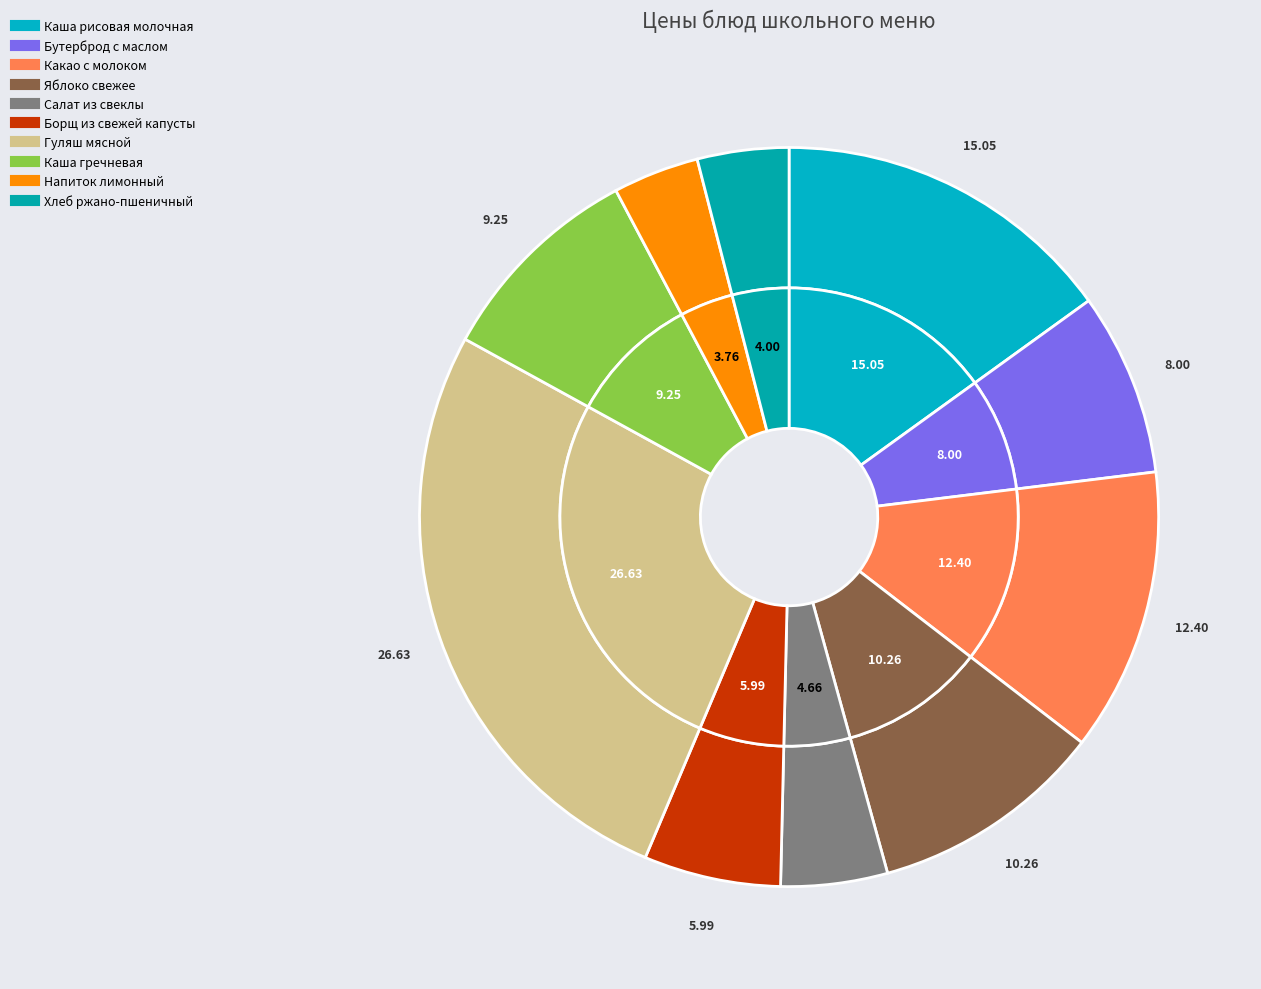

What percentage is the Каша рисовая молочная slice, to the nearest percent?

15%